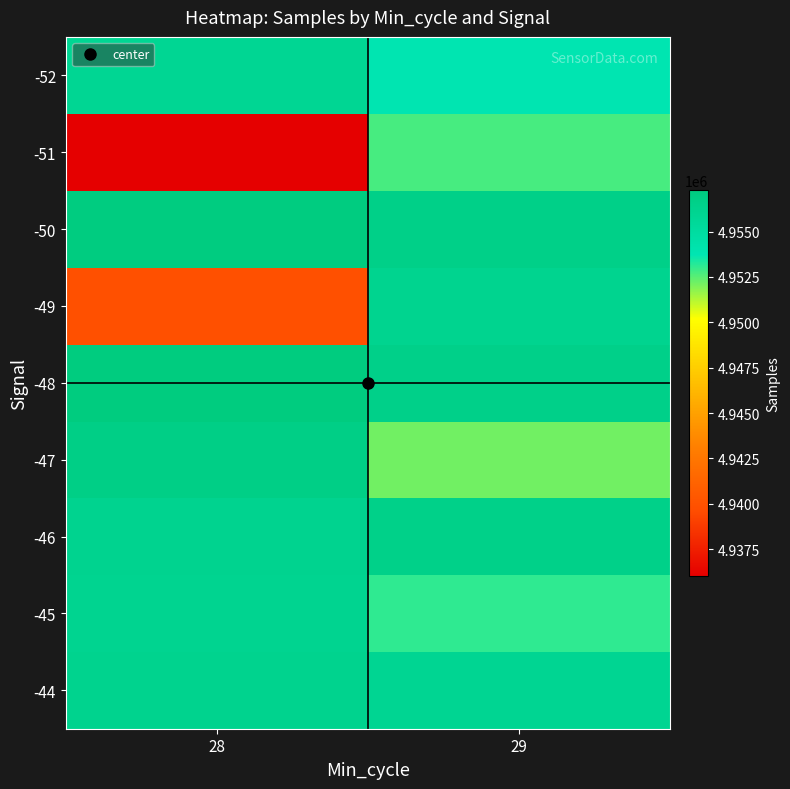

Reading left to right, extract all data points from this chart.

-44: 28=4956226	29=4955967
-45: 28=4956062	29=4953071
-46: 28=4956180	29=4956554
-47: 28=4956814	29=4952142
-48: 28=4957285	29=4956598
-49: 28=4939898	29=4956164
-50: 28=4957237	29=4956644
-51: 28=4936046	29=4952753
-52: 28=4955873	29=4953765